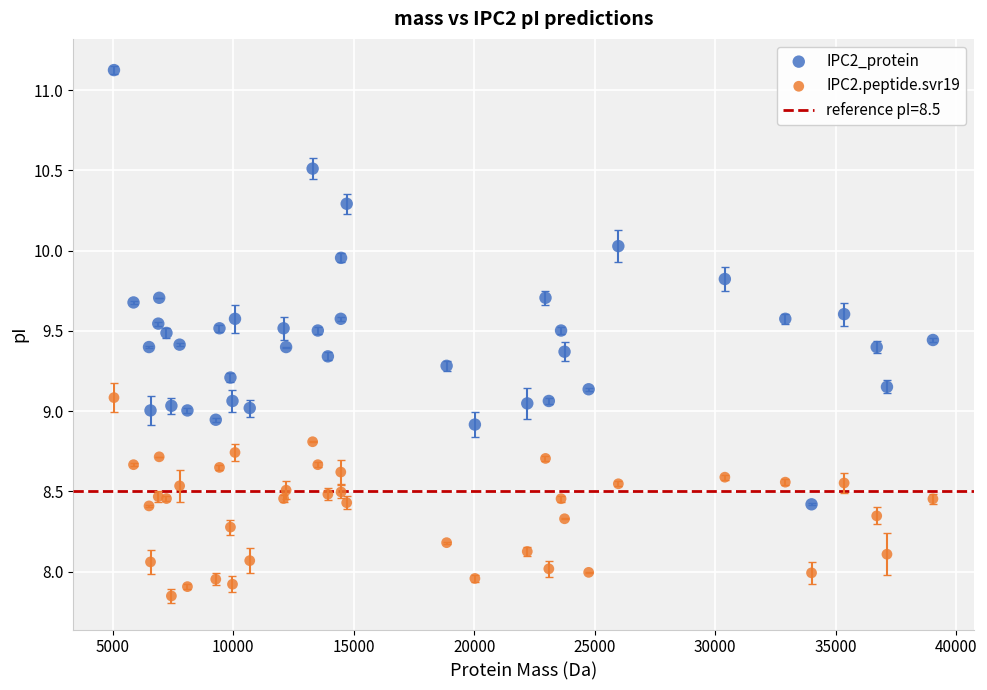

Which series reaches the minimum Y coordinate?

IPC2.peptide.svr19